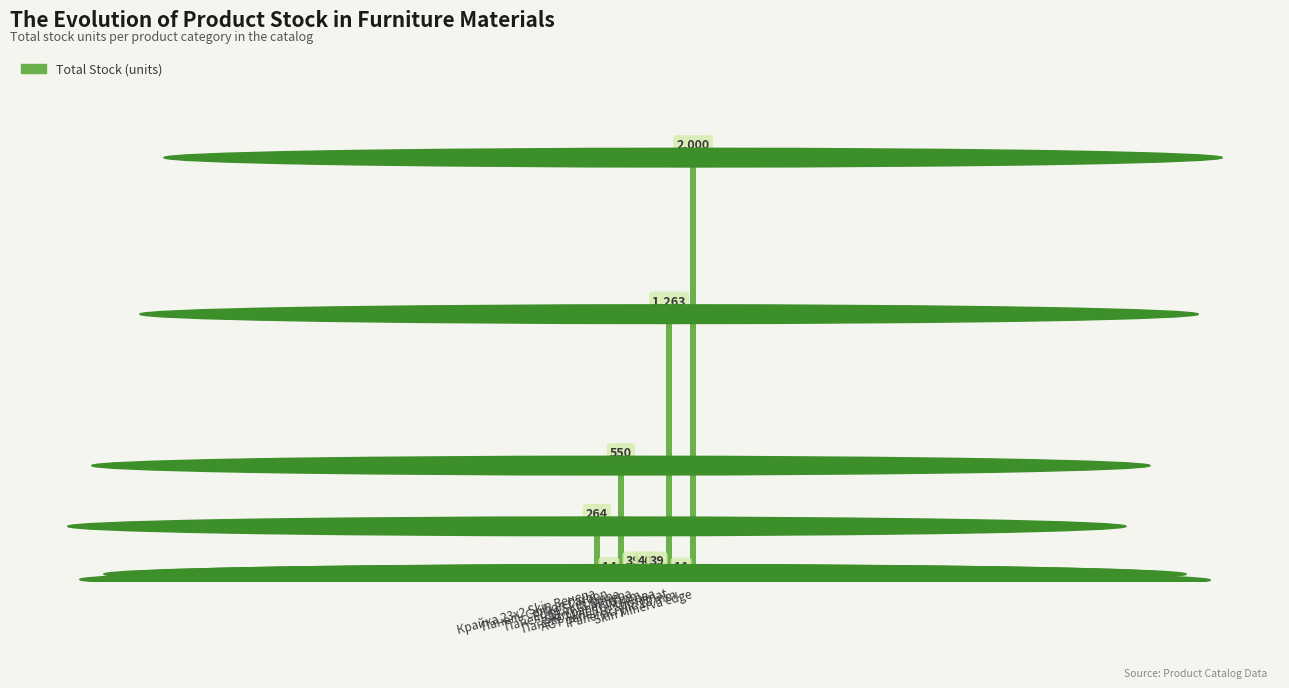

What position from the right is Panel acrylic 18 mm.?

2